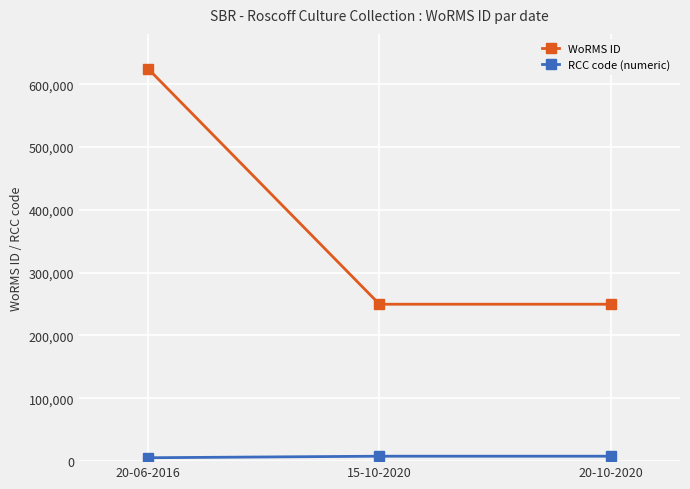

What is the sum of the WoRMS ID values at 20-06-2016 and 20-10-2020?

873988